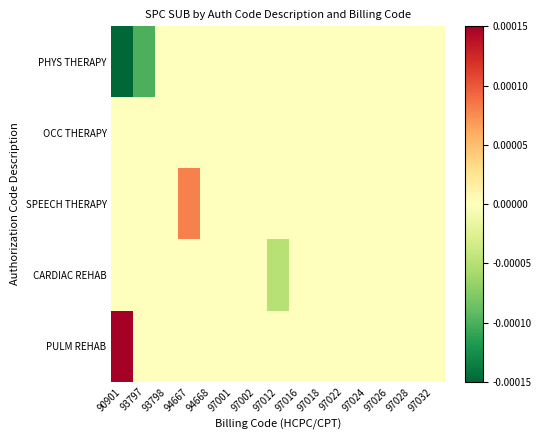

Which series has the largest range (max minus min)?

PHYS THERAPY